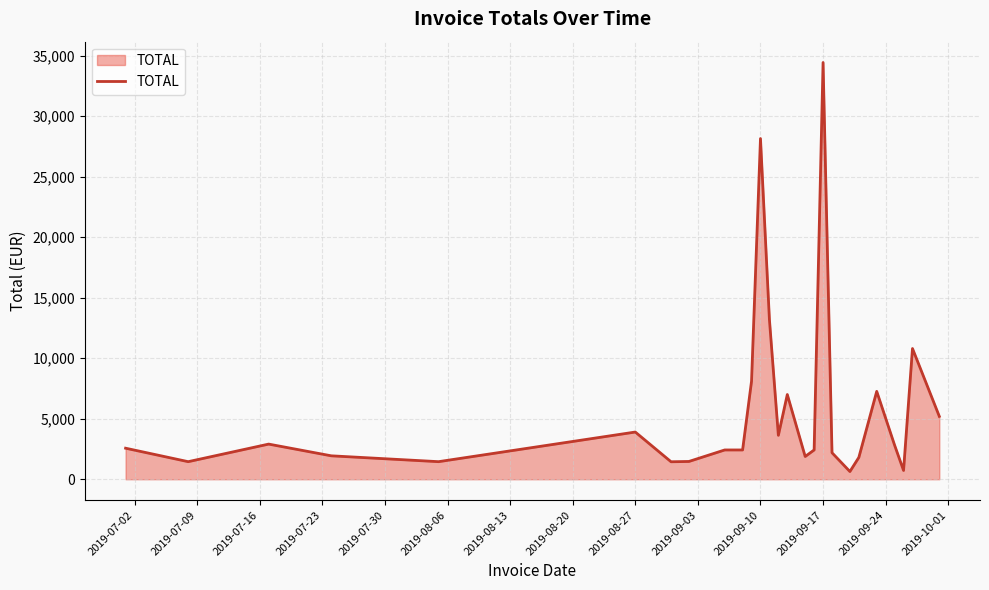

What is the maximum value shown in the chart?

34431.6